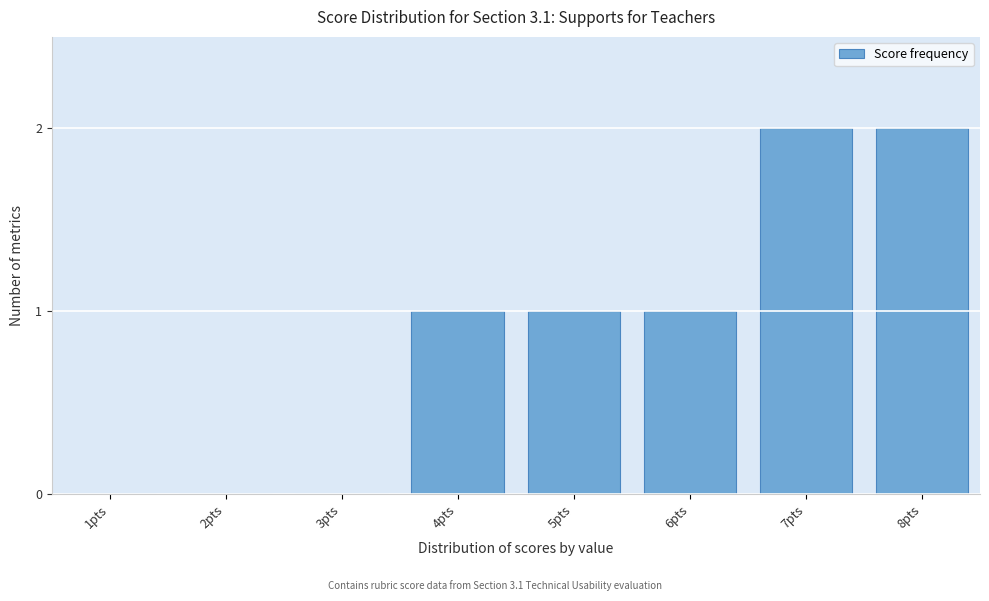

Reading left to right, list all the values displayed in this chart.

1pts=0	2pts=0	3pts=0	4pts=1	5pts=1	6pts=1	7pts=2	8pts=2